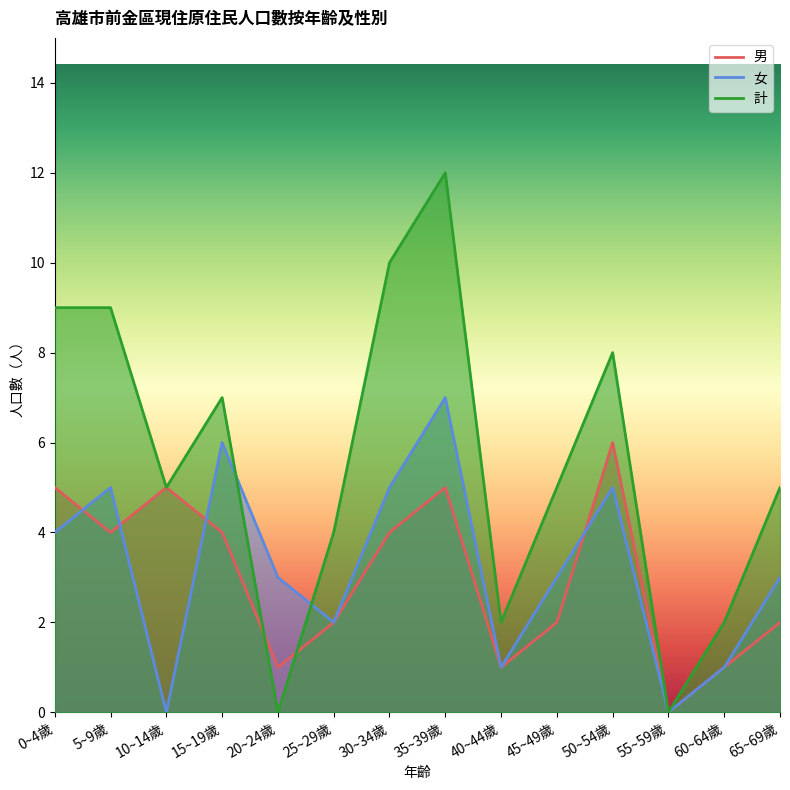

At 45~49歲, list the series in order from largest to smallest.

計, 女, 男